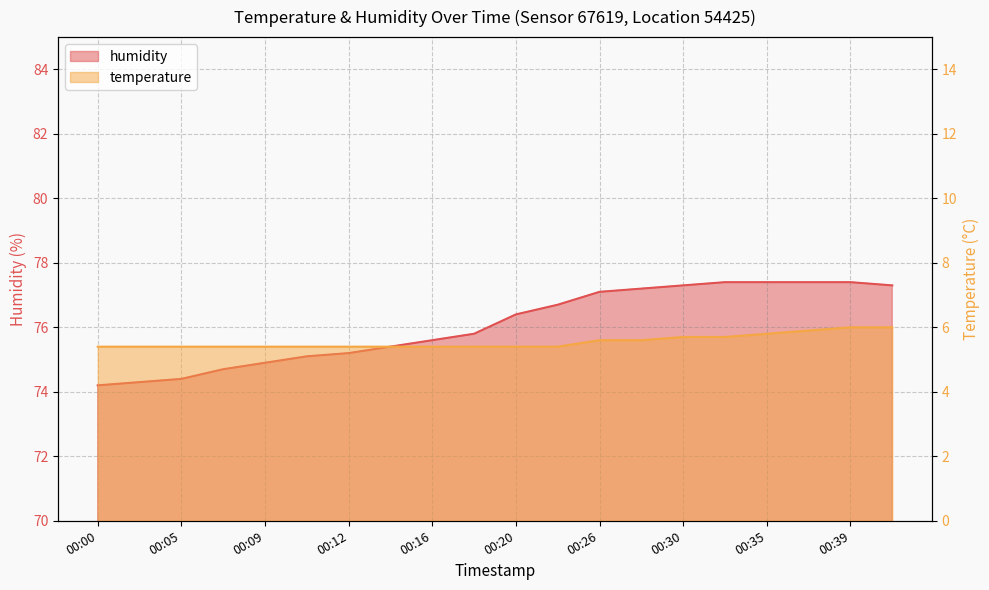

True or false: temperature and humidity intersect in this chart.

False